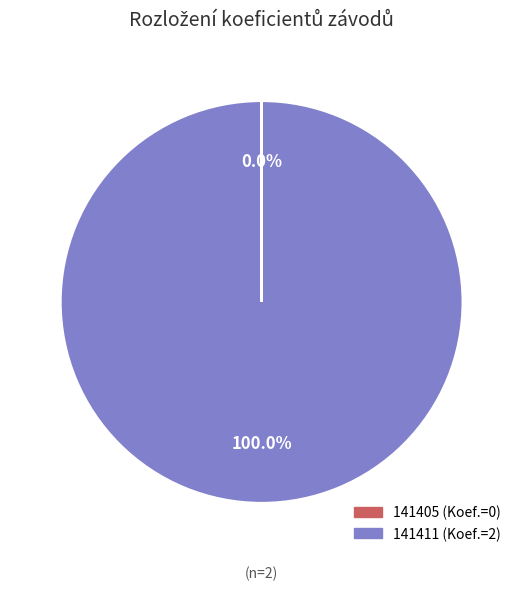

Which category has the biggest portion of the pie?

141411